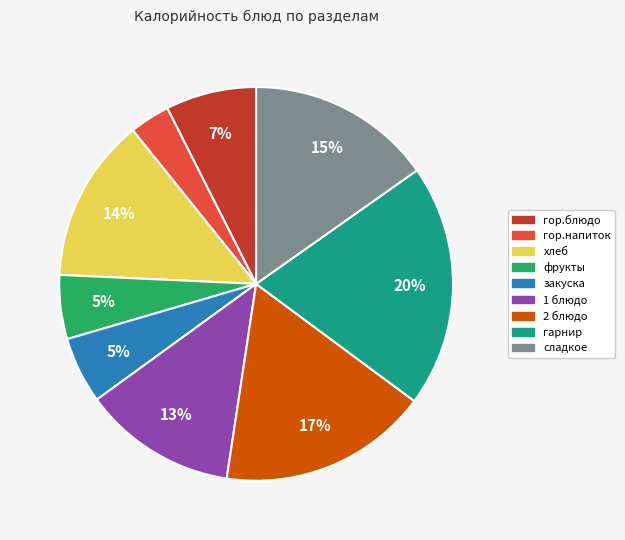

Do закуска and 2 блюдо together represent more than half of the pie?

No